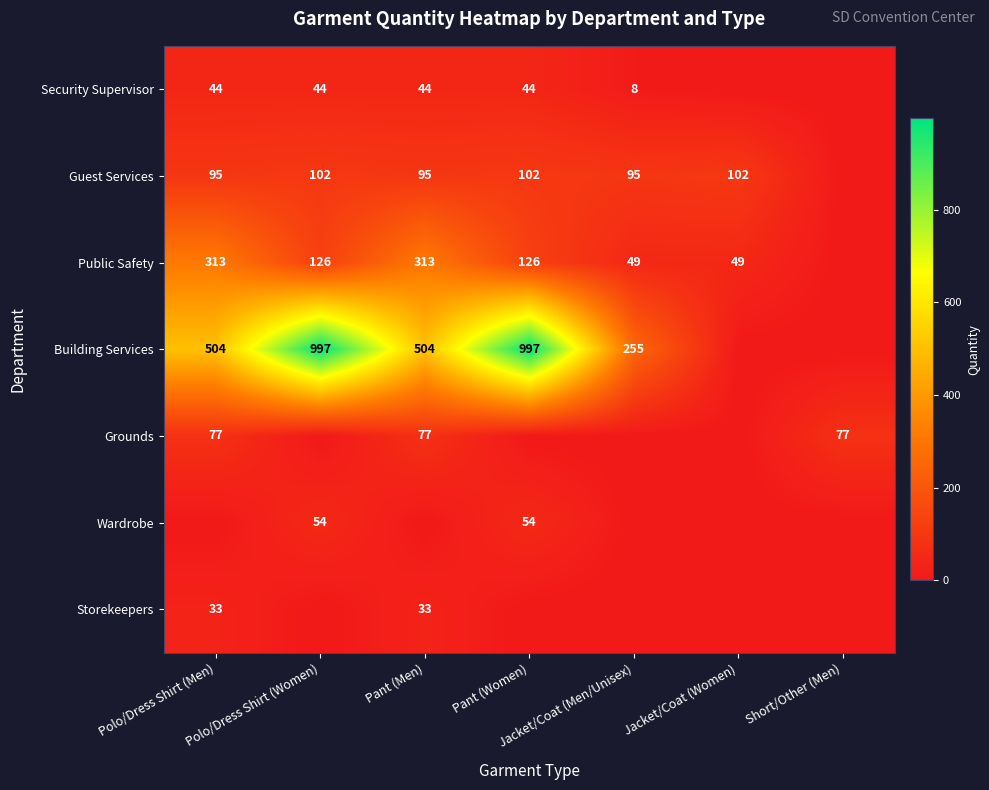

True or false: Security Supervisor has a value of 28 at Polo/Dress Shirt (Men).

False